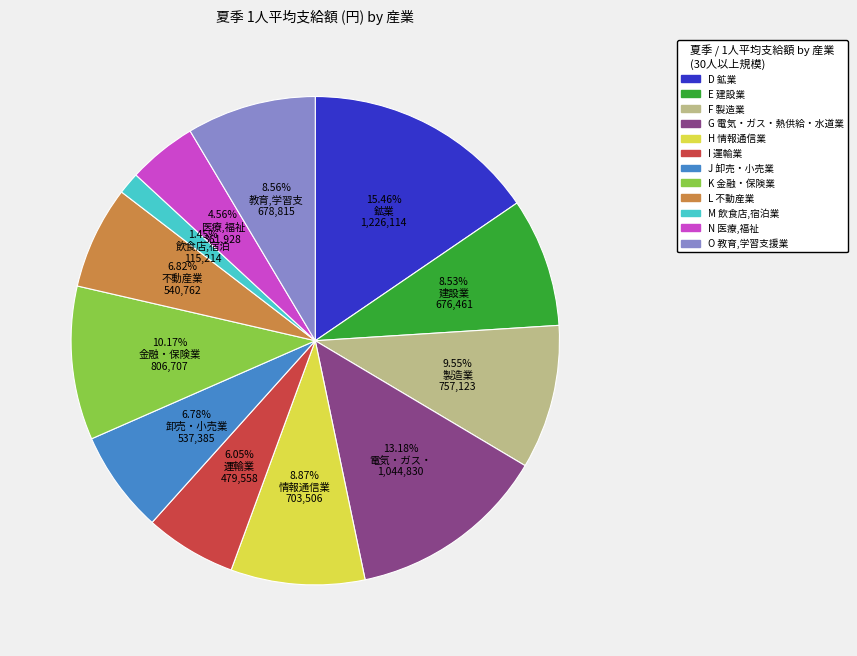

Is it true that O 教育,学習支援業 is 22% of the pie?

False